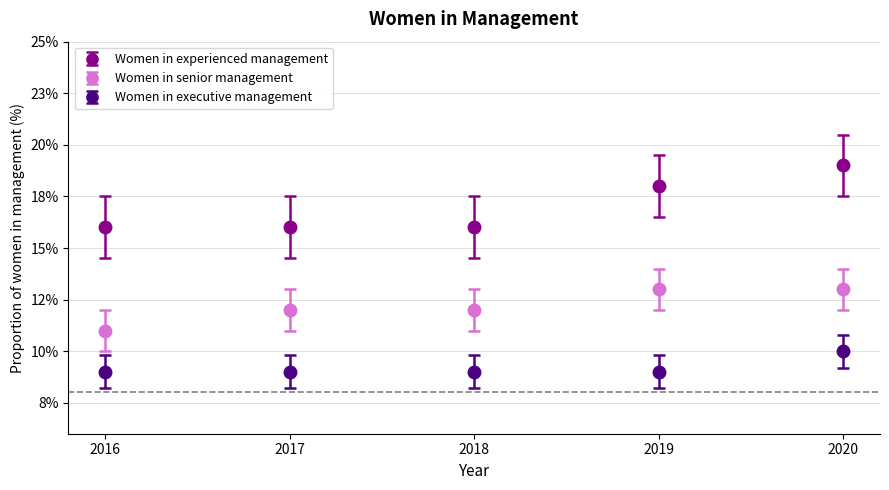

What are all the series names shown in the legend?

Women in experienced management, Women in senior management, Women in executive management